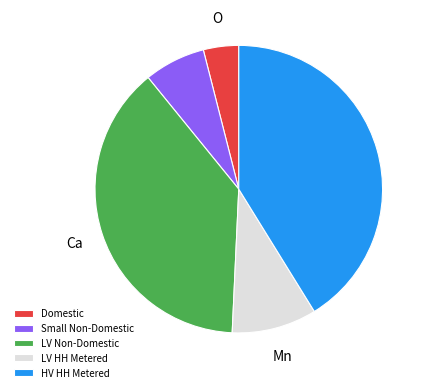

Rank the categories by value from lowest to highest.

Domestic, Small Non-Domestic, LV HH Metered, LV Non-Domestic, HV HH Metered